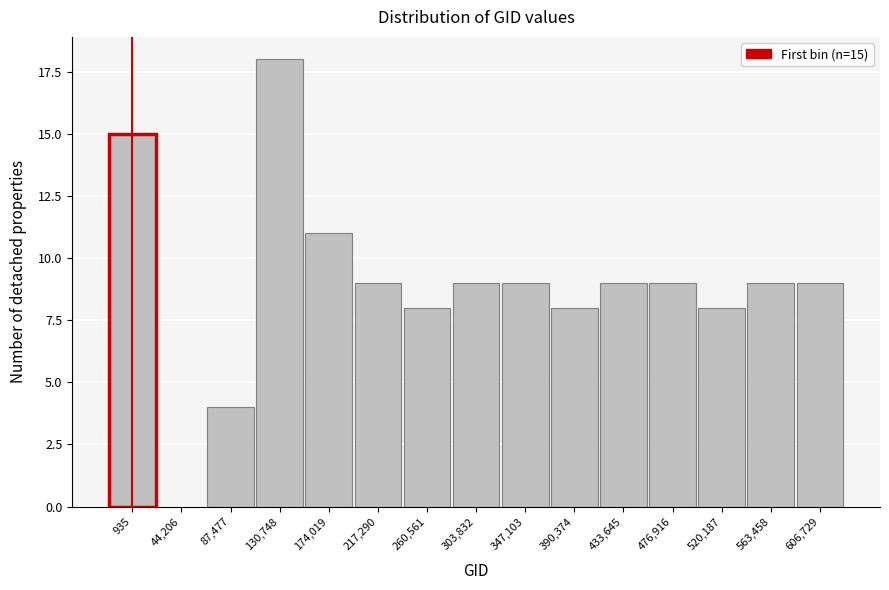

Reading left to right, list all the values displayed in this chart.

935=15	44,206=0	87,477=4	130,748=18	174,019=11	217,290=9	260,561=8	303,832=9	347,103=9	390,374=8	433,645=9	476,916=9	520,187=8	563,458=9	606,729=9